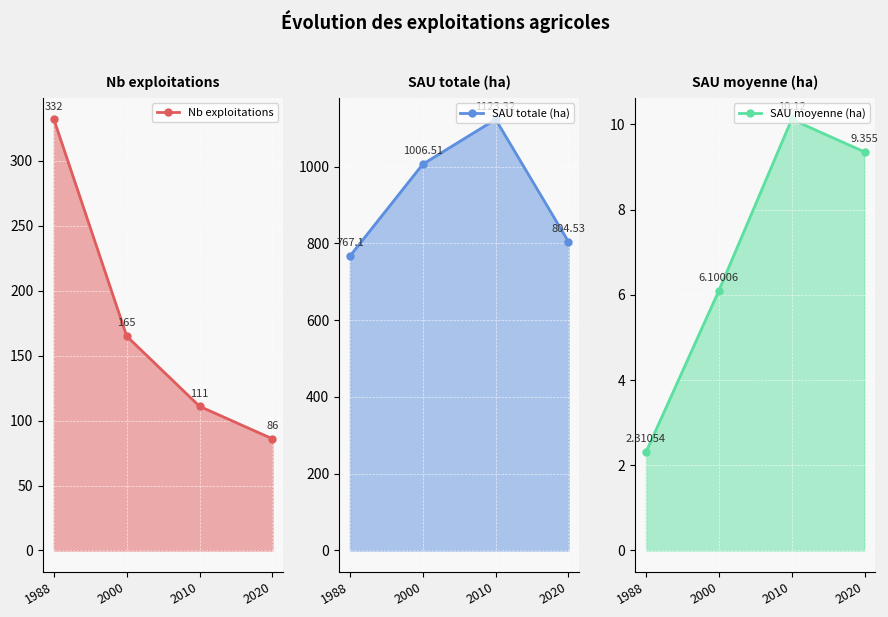

Is it true that SAU moyenne (ha) equals 10.5 at 2000?

False